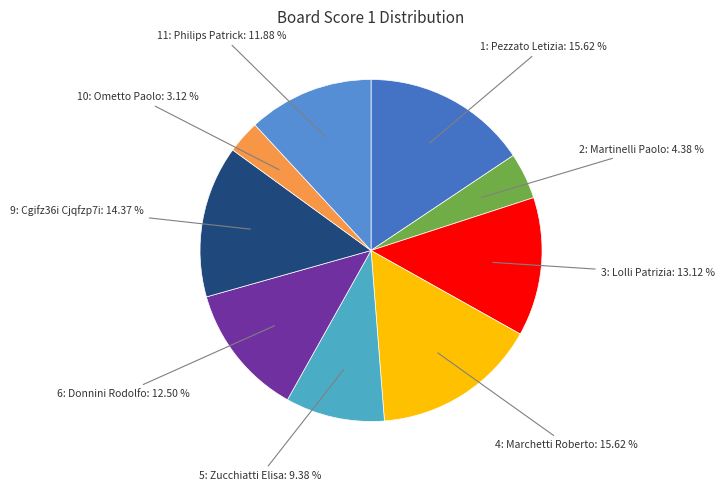

Is there a majority slice in this chart?

No